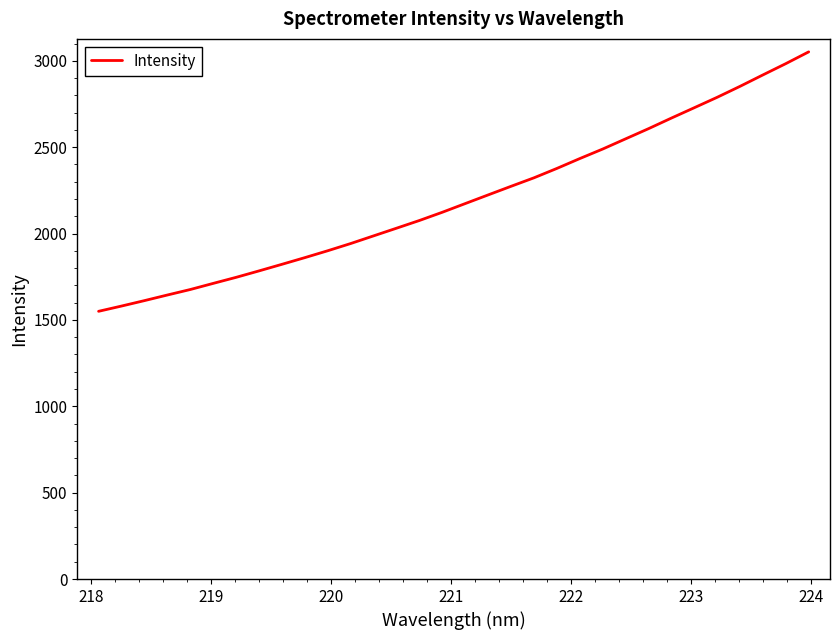

What is the maximum value shown in the chart?

3052.1